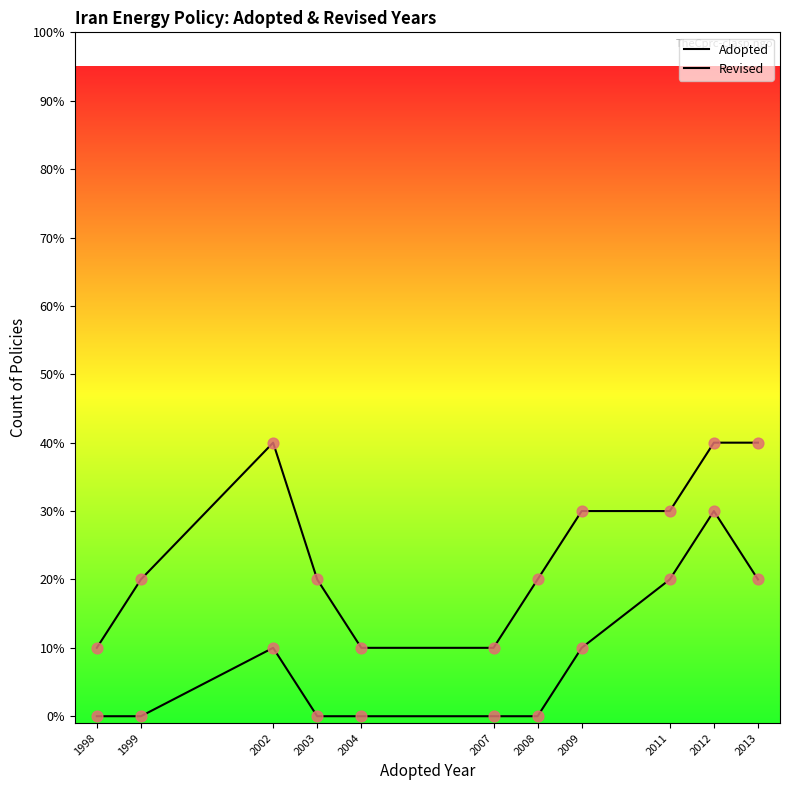

What are all the series names shown in the legend?

Adopted, Revised